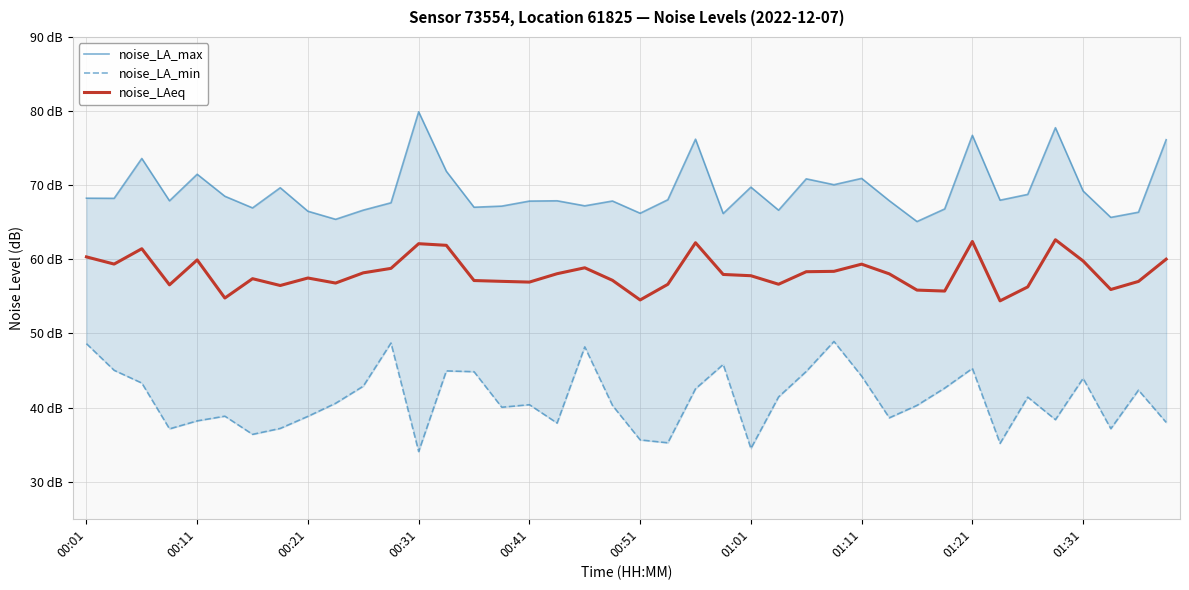

At which category does the chart reach its minimum across all series?

00:31